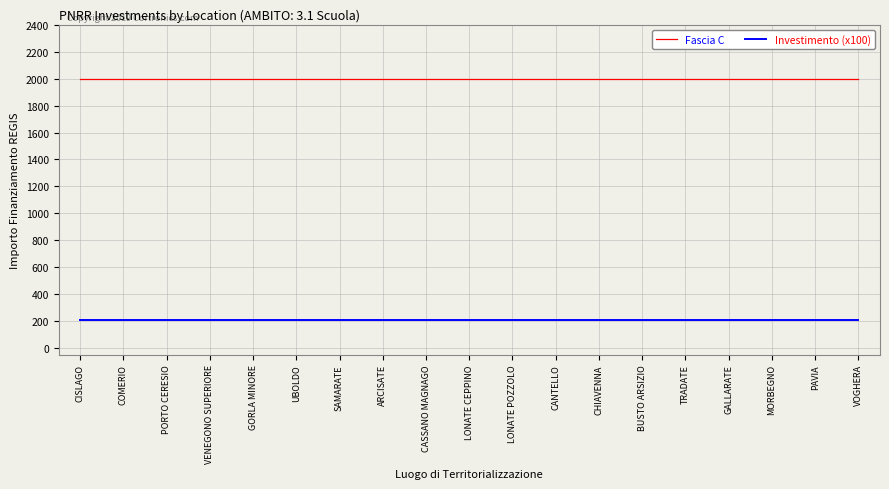

True or false: Fascia C and Investimento (x100) cross at least once.

False